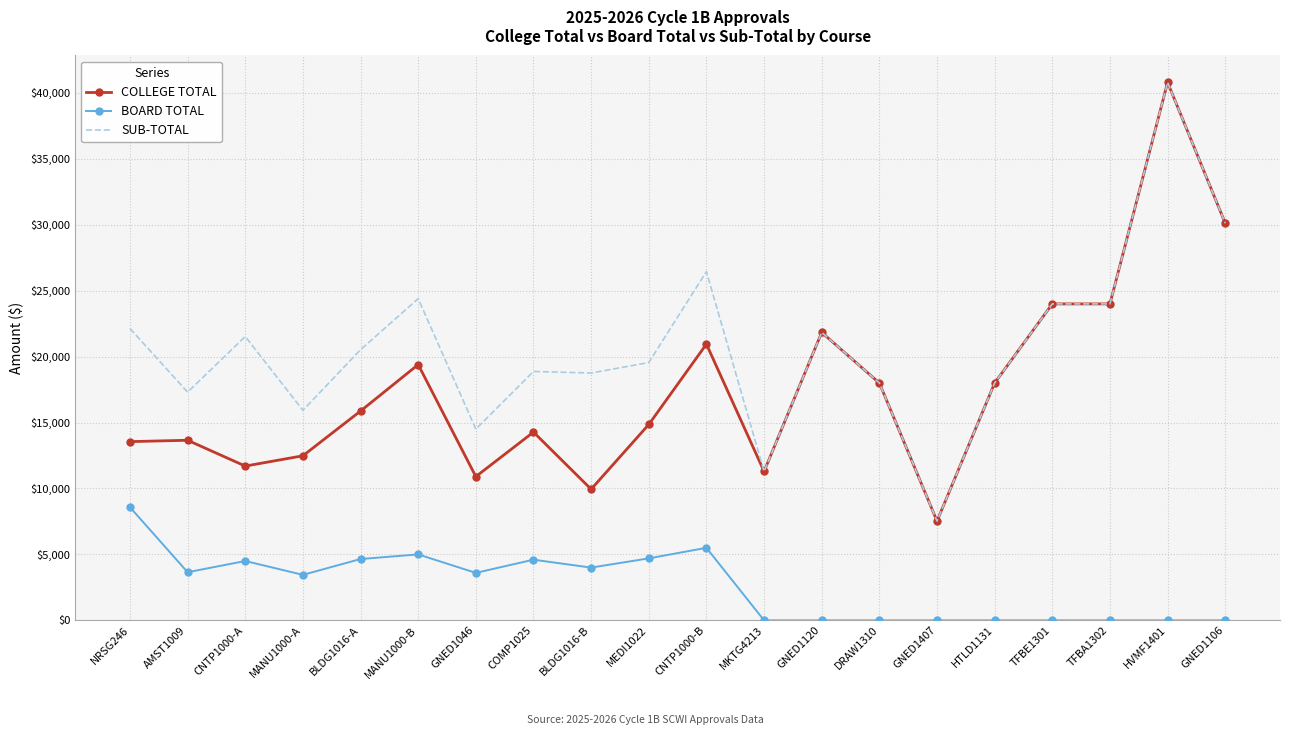

Rank the series at CNTP1000-A from highest to lowest value.

SUB-TOTAL, COLLEGE TOTAL, BOARD TOTAL